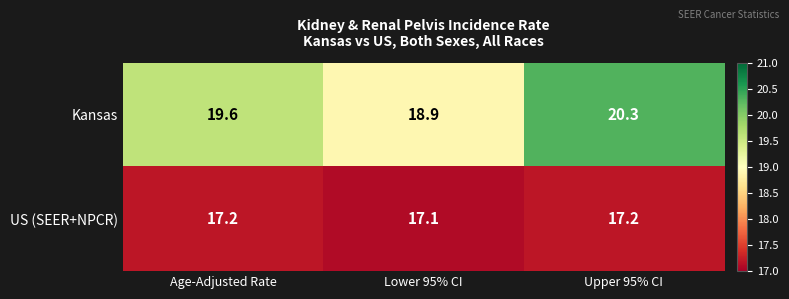

Is it true that US (SEER+NPCR) equals 30.9 at Upper 95% CI?

False